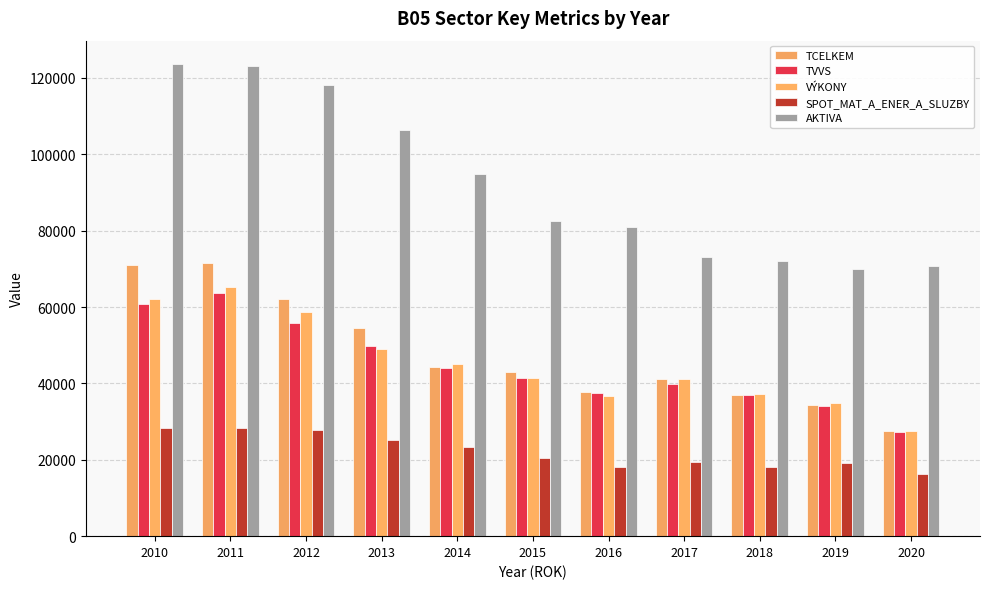

Are the bars grouped side by side (vs. stacked)?

Yes